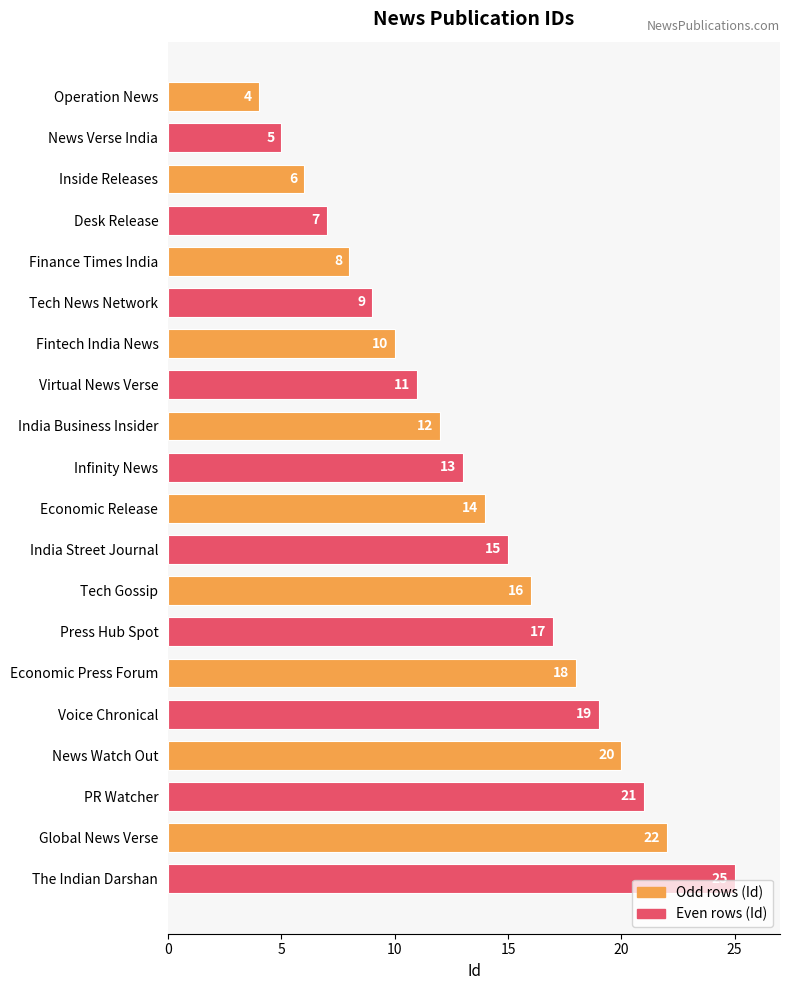

Which has a higher value, Operation News or PR Watcher?

PR Watcher